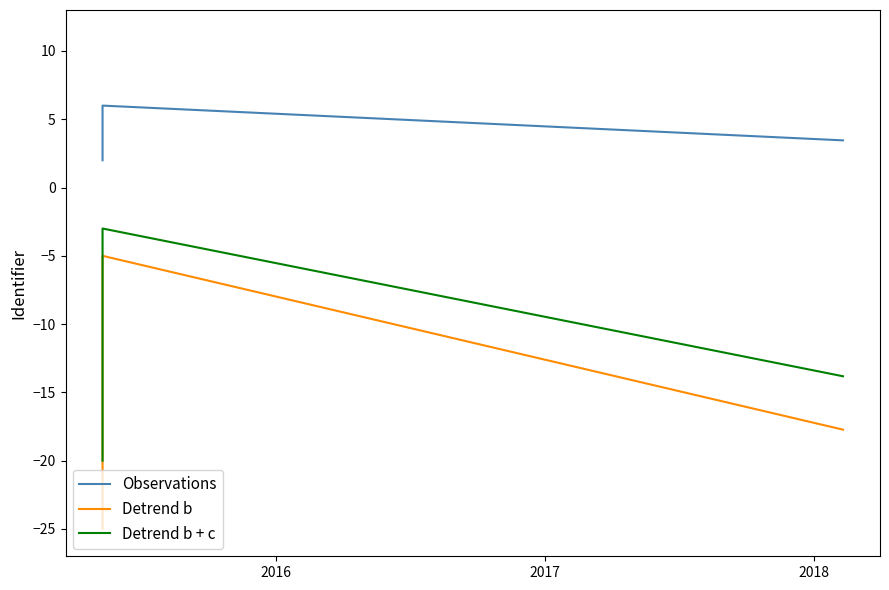

True or false: Observations and Detrend b + c intersect in this chart.

False